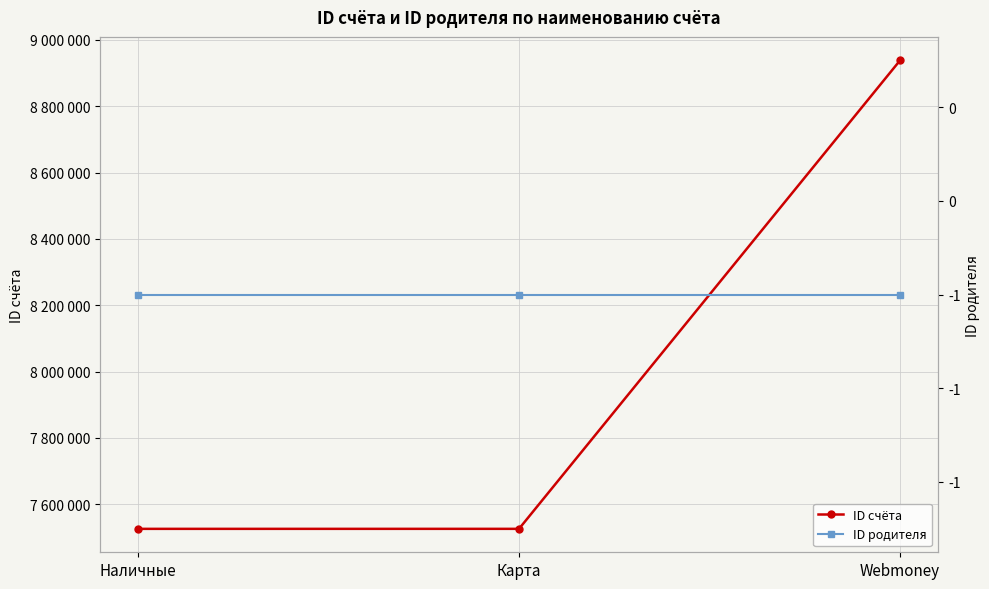

Which has a higher value, Наличные or Webmoney?

Webmoney